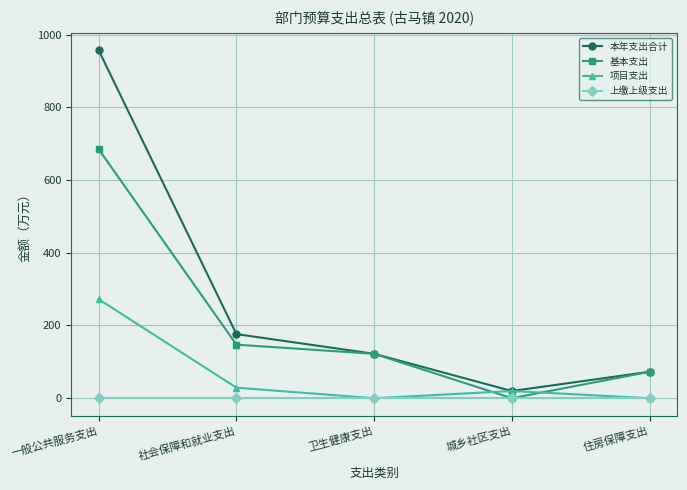

True or false: 本年支出合计 and 上缴上级支出 intersect in this chart.

False